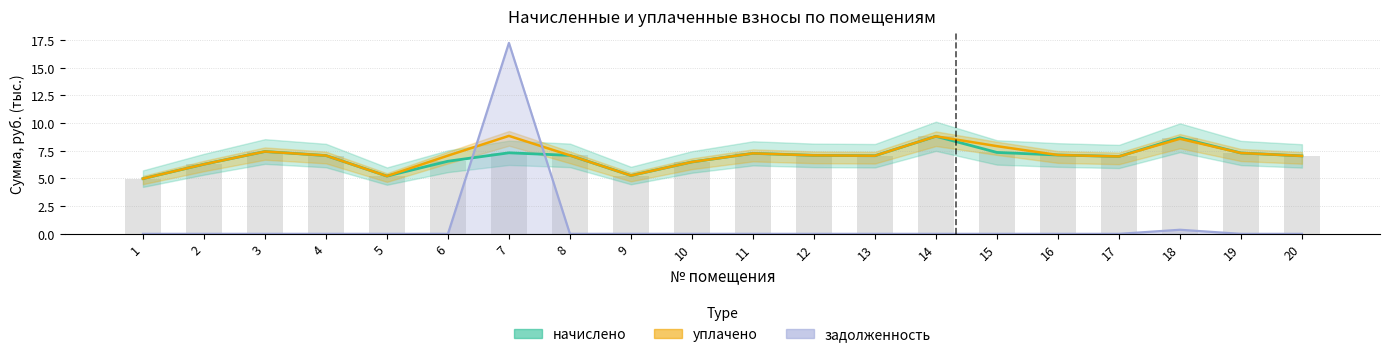

Where does the начислено series first go above 7?

3